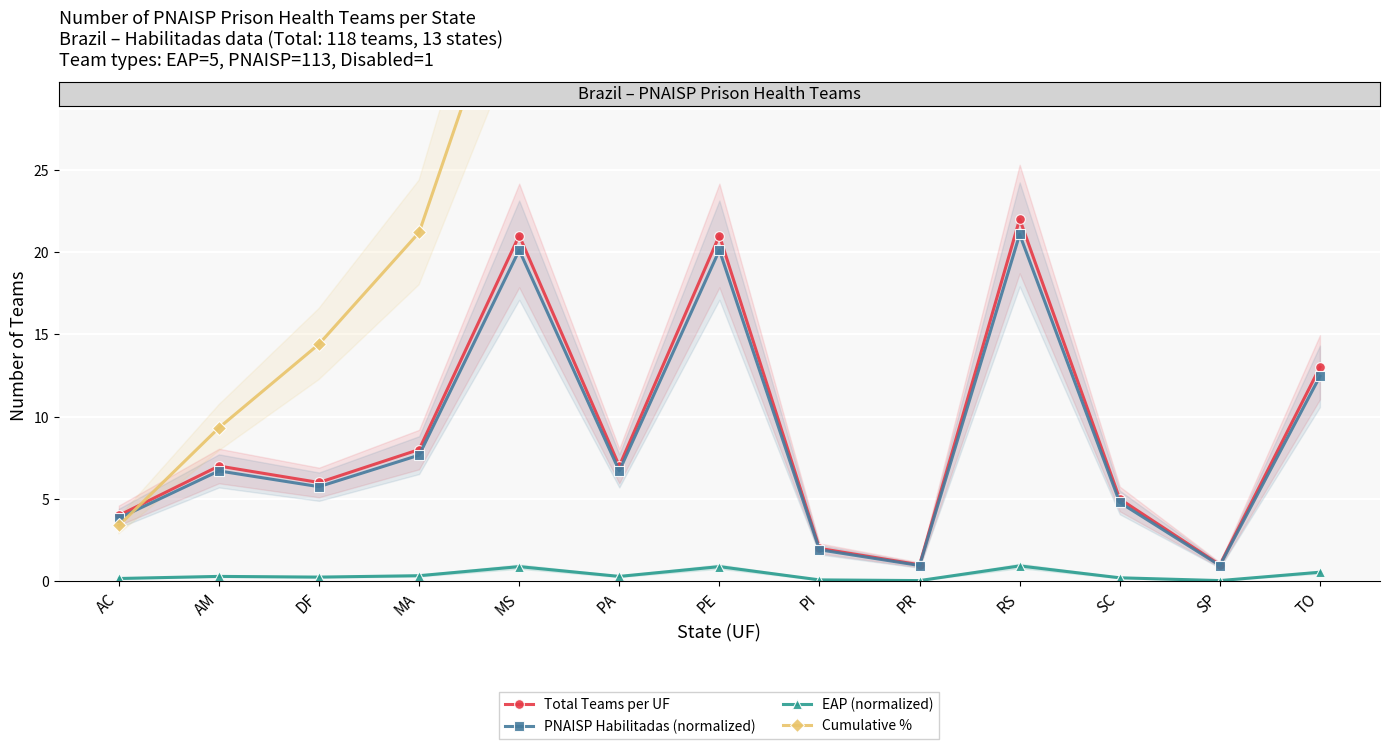

Reading right to left, extract all data points from this chart.

Total Teams per UF: TO=13.0	SP=1.0	SC=5.0	RS=22.0	PR=1.0	PI=2.0	PE=21.0	PA=7.0	MS=21.0	MA=8.0	DF=6.0	AM=7.0	AC=4.0
PNAISP Habilitadas (normalized): TO=12.4	SP=1.0	SC=4.8	RS=21.1	PR=1.0	PI=1.9	PE=20.1	PA=6.7	MS=20.1	MA=7.7	DF=5.7	AM=6.7	AC=3.8
EAP (normalized): TO=0.6	SP=0.0	SC=0.2	RS=0.9	PR=0.0	PI=0.1	PE=0.9	PA=0.3	MS=0.9	MA=0.3	DF=0.3	AM=0.3	AC=0.2
Cumulative %: TO=100.0	SP=89.0	SC=88.1	RS=83.9	PR=65.3	PI=64.4	PE=62.7	PA=44.9	MS=39.0	MA=21.2	DF=14.4	AM=9.3	AC=3.4